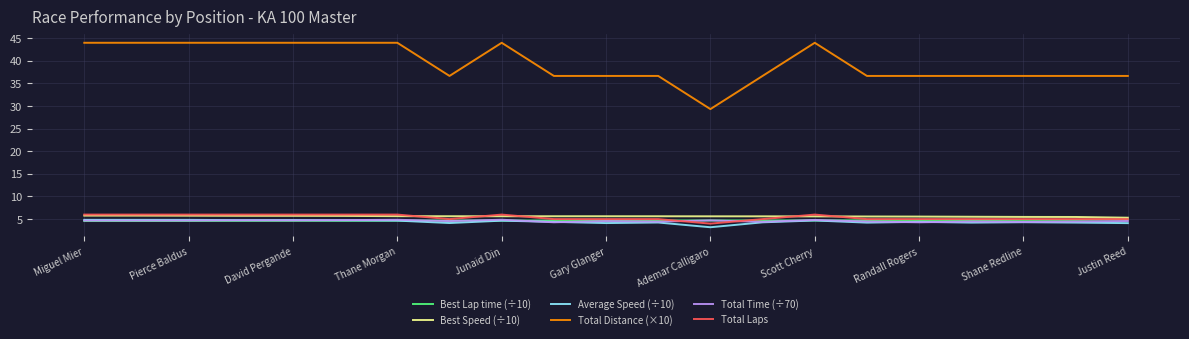

True or false: Average Speed (÷10) and Total Distance (×10) cross at least once.

False